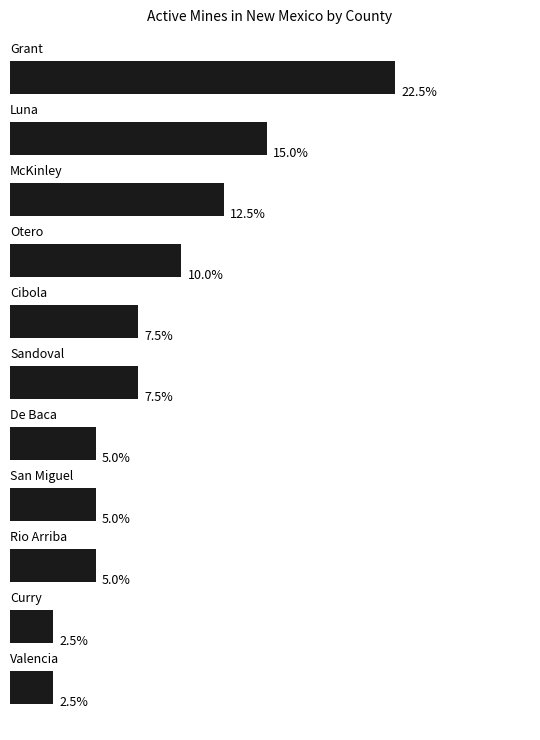

Does the chart contain any negative values?

No